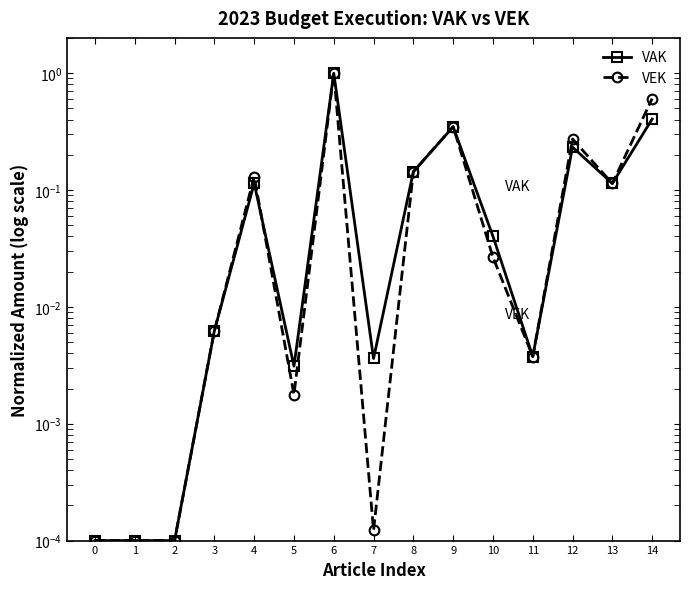

Which series has the largest total across all categories?

VEK